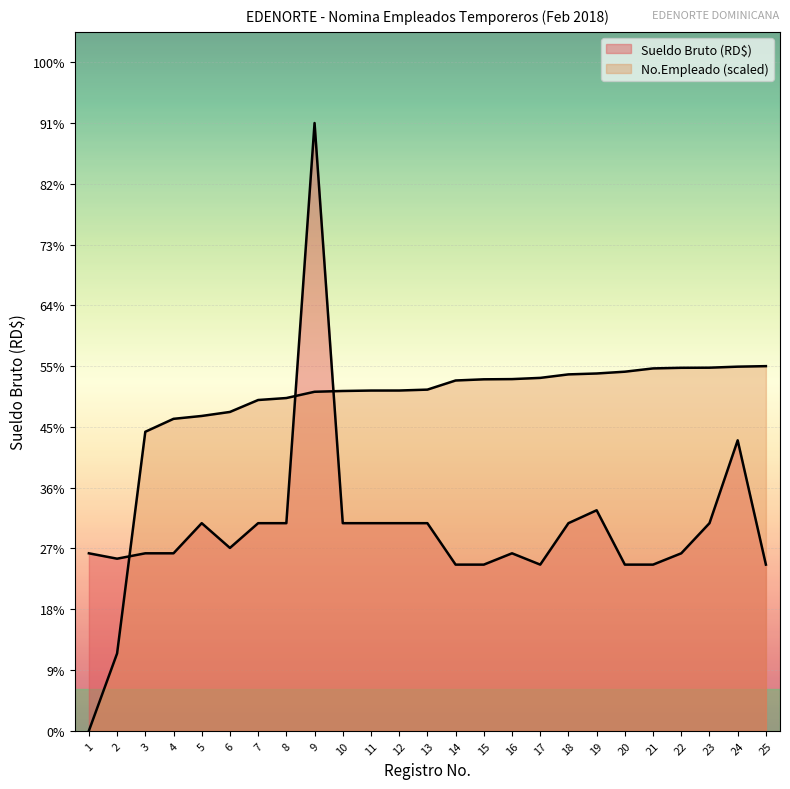

What is the difference between the maximum and minimum values in the Sueldo Bruto (RD$) series?

41047.0